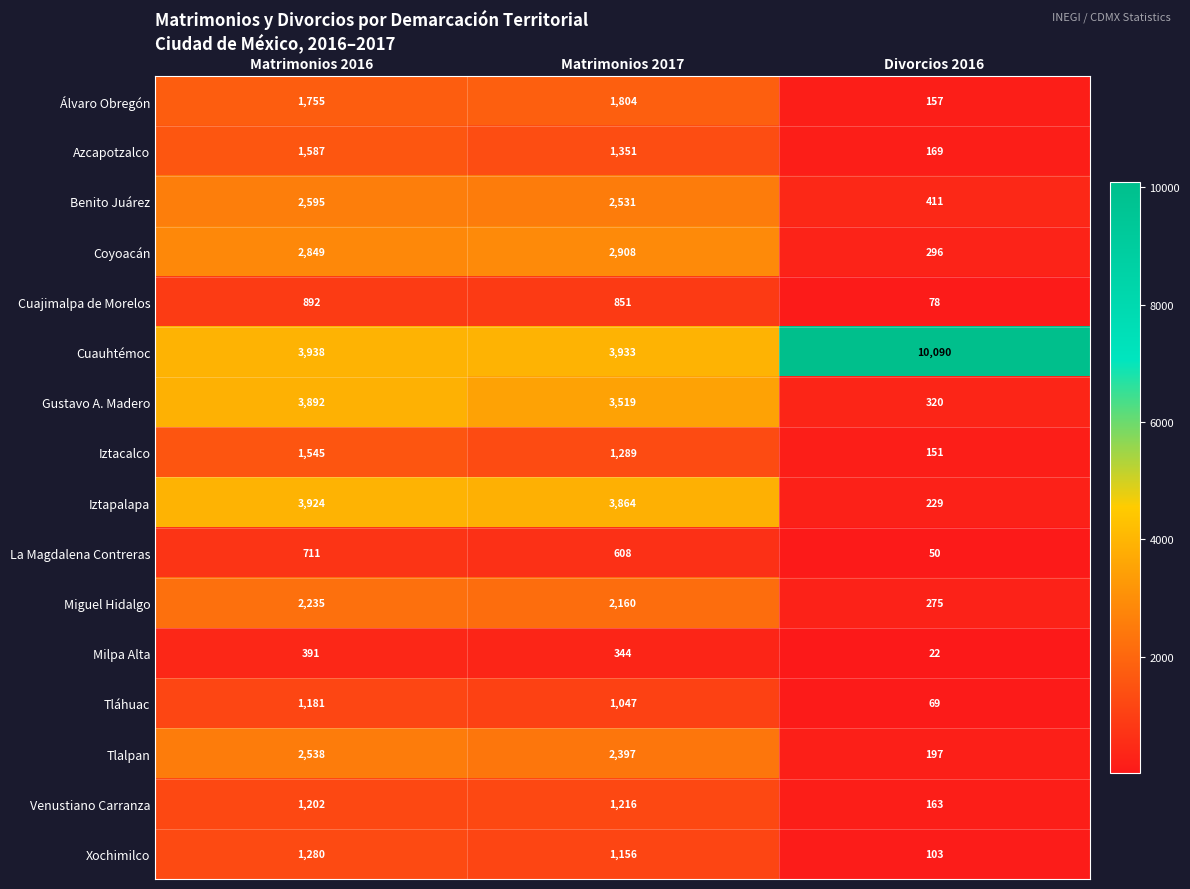

At which label does Miguel Hidalgo reach its peak?

Matrimonios 2016